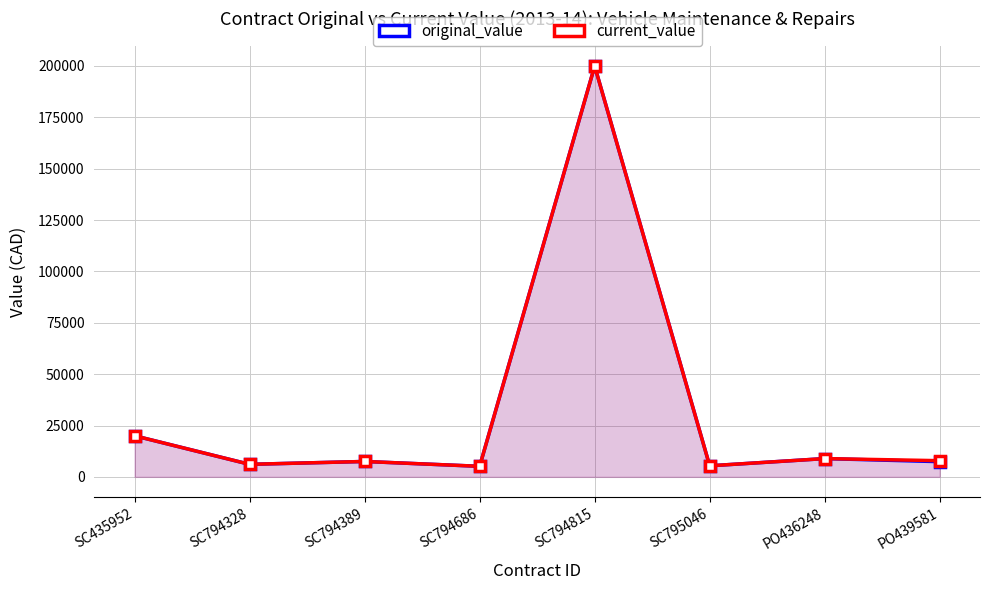

Does the chart display data point markers on the line(s)?

Yes